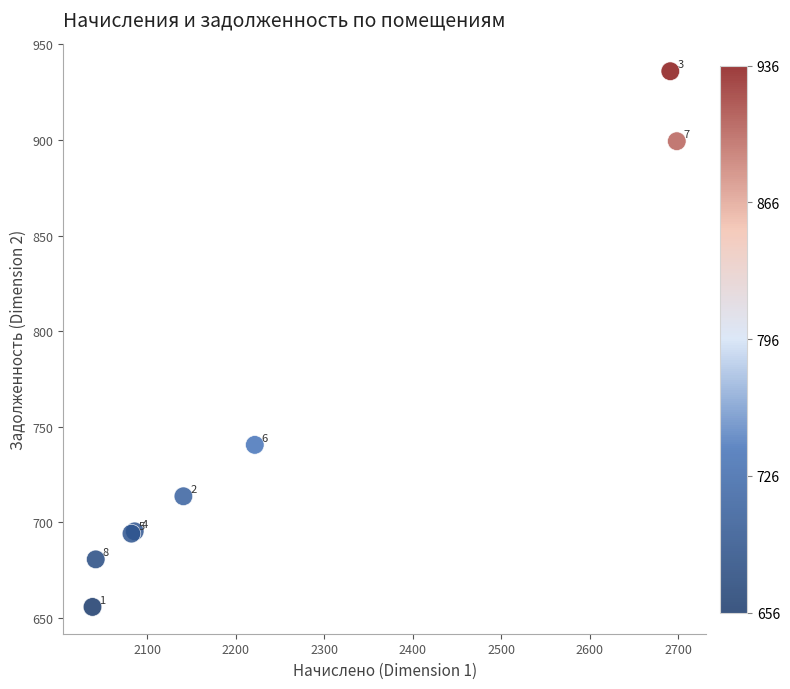

What Y value in the scatter plot is closest to 795?

740.5